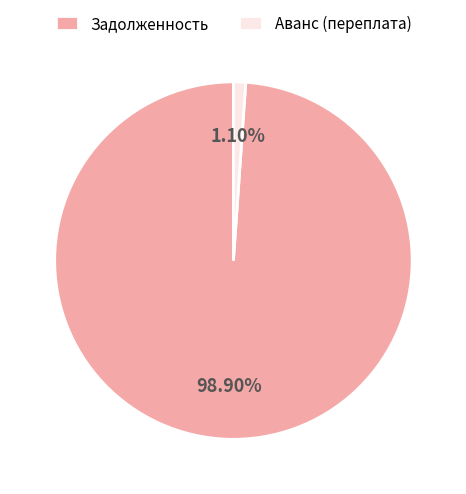

Does Задолженность represent more than half of the total?

Yes